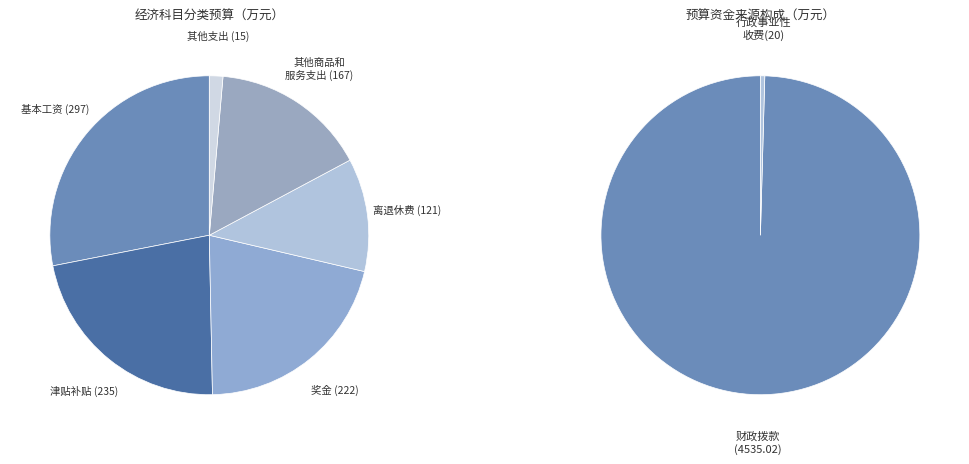

Does any single category account for the majority?

No